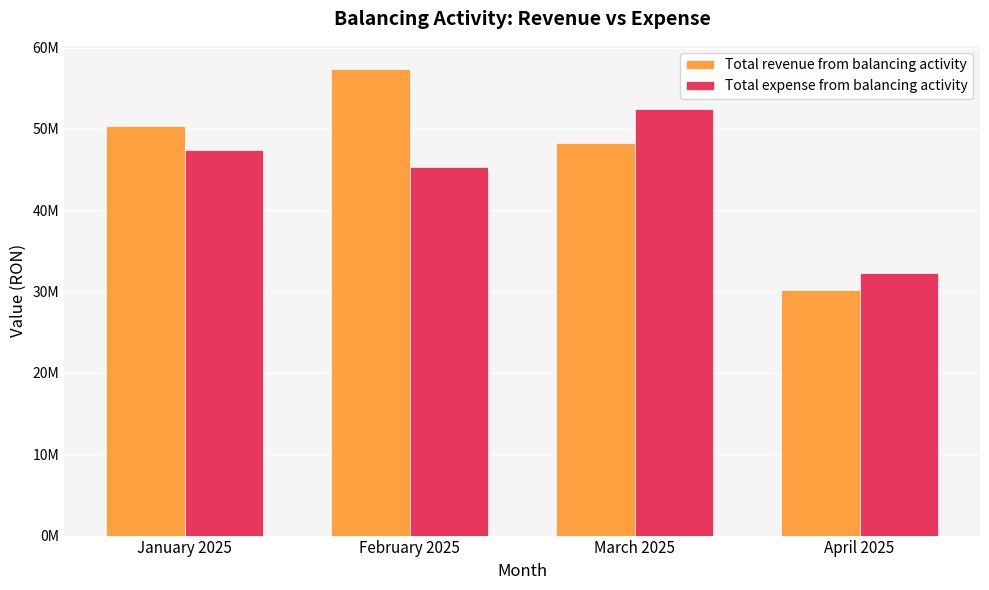

At which category is the sum across all series the highest?

February 2025